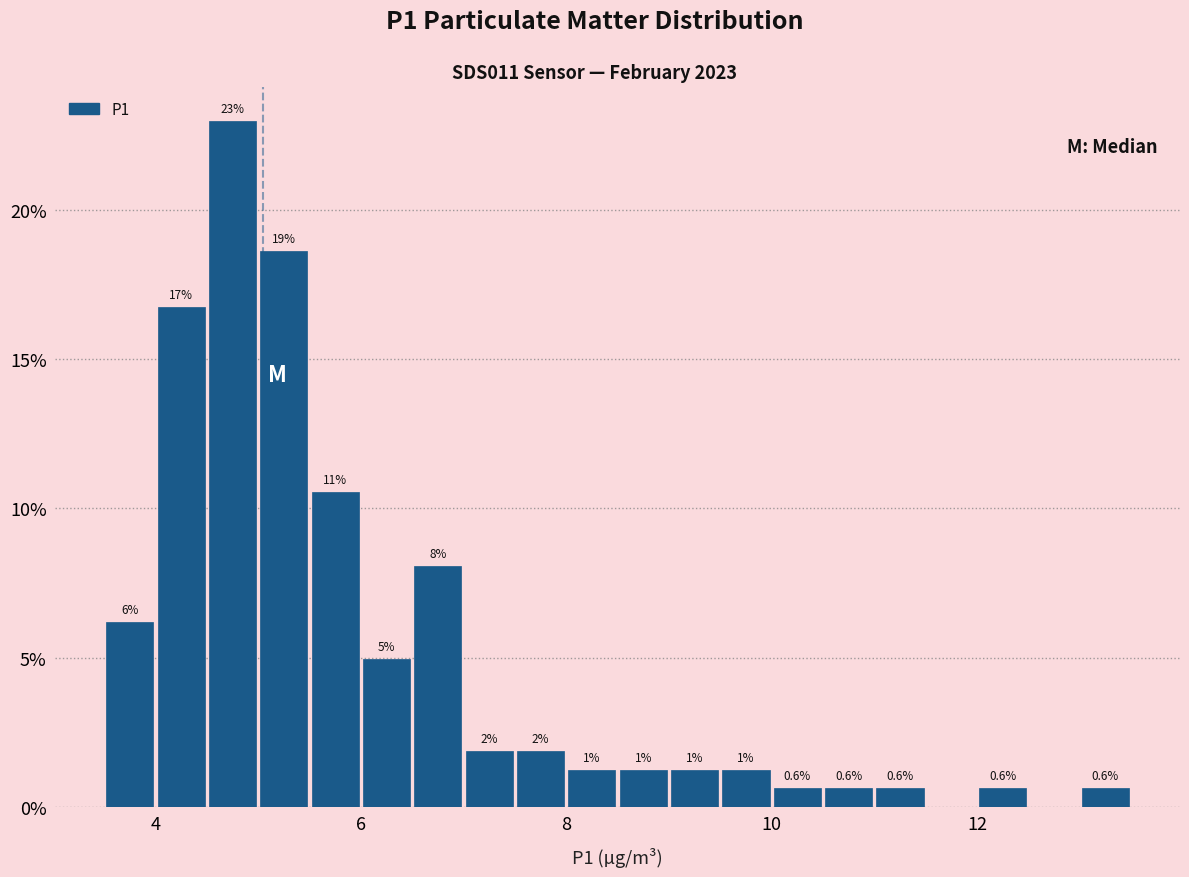

Around what value on the x-axis is the tallest bar? Give the approximate position of its centre, as read against the axis.

4.8